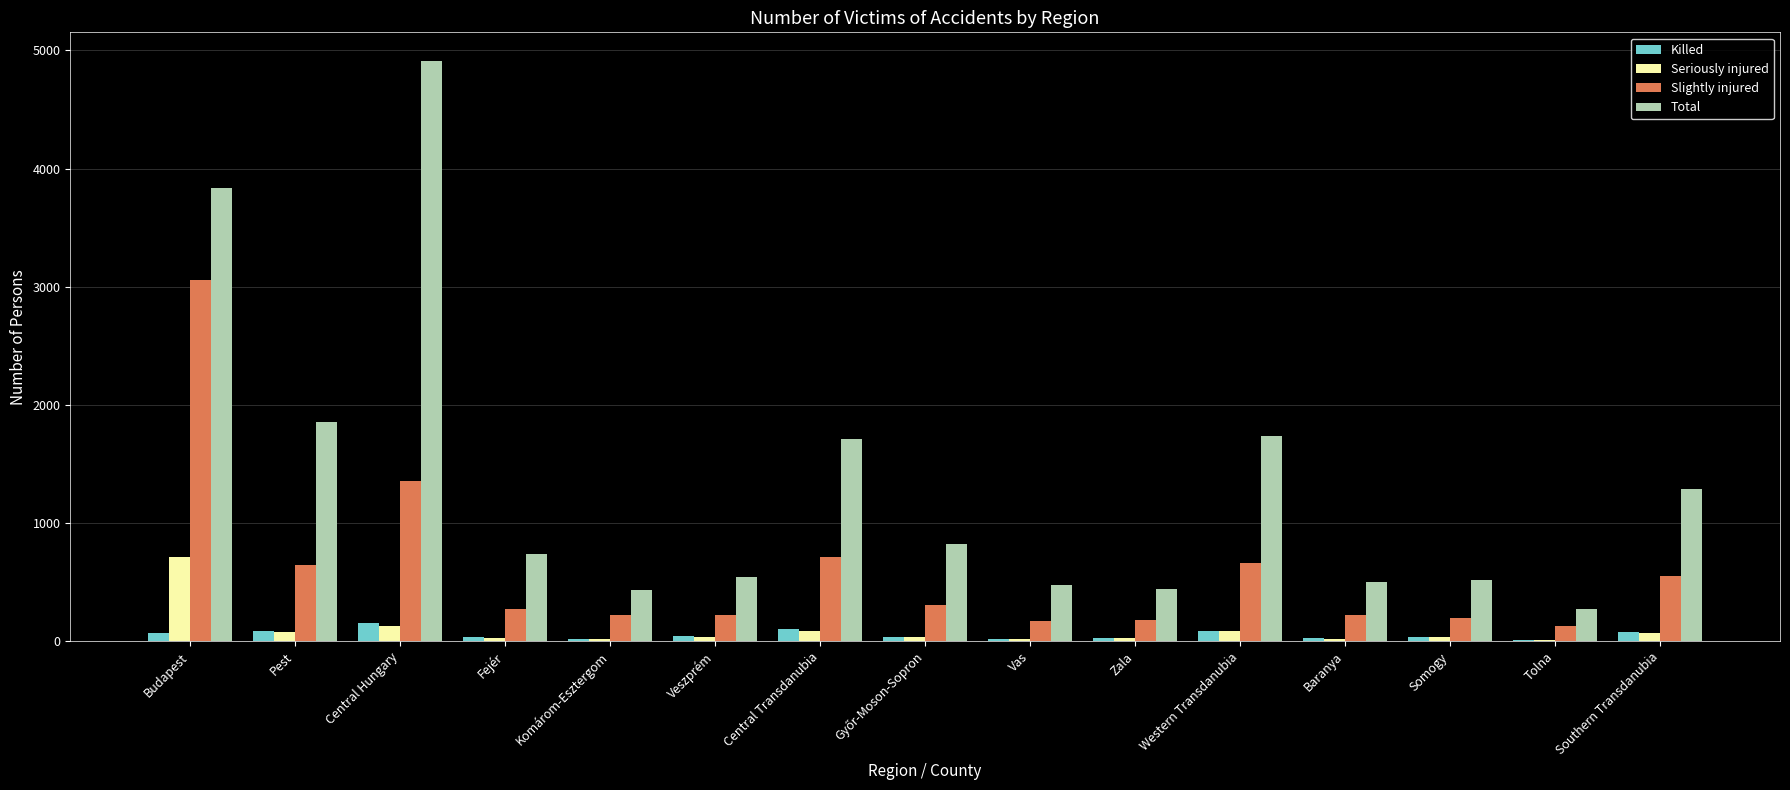

At which category is the sum across all series the highest?

Budapest